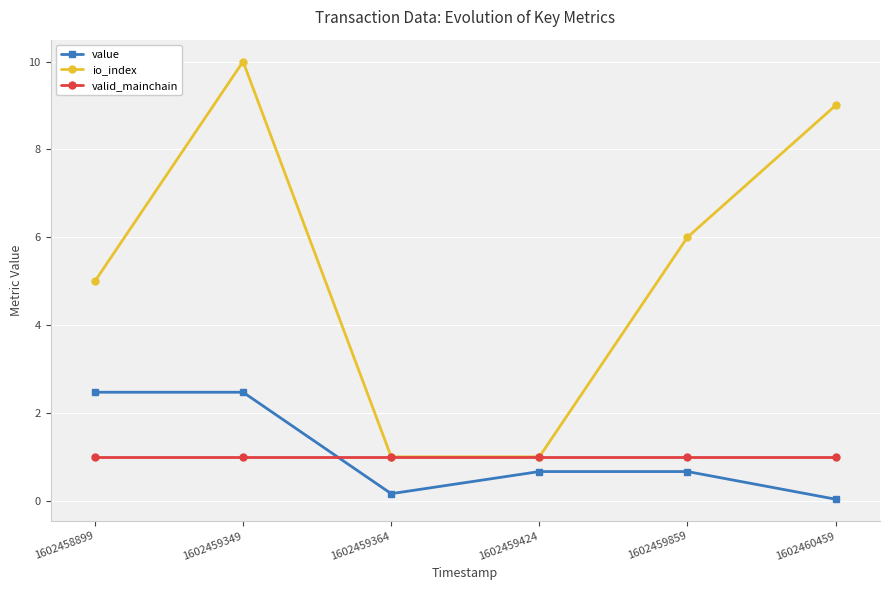

Which label corresponds to the smallest value in the chart?

1602460459